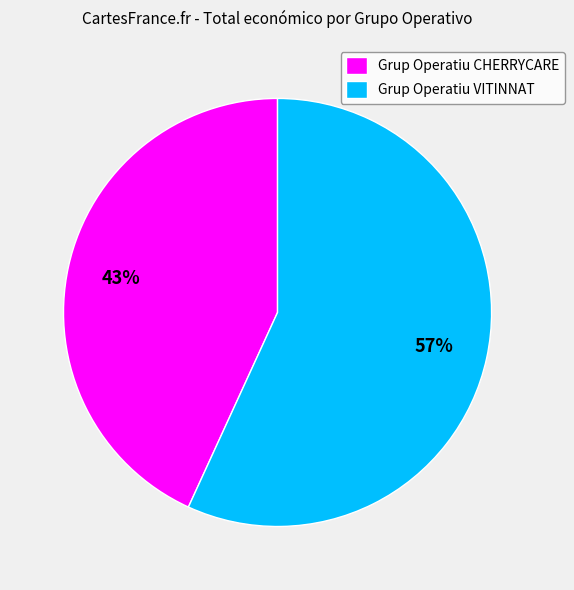

To the nearest percent, what is the combined percentage of Grup Operatiu CHERRYCARE and Grup Operatiu VITINNAT?

100%